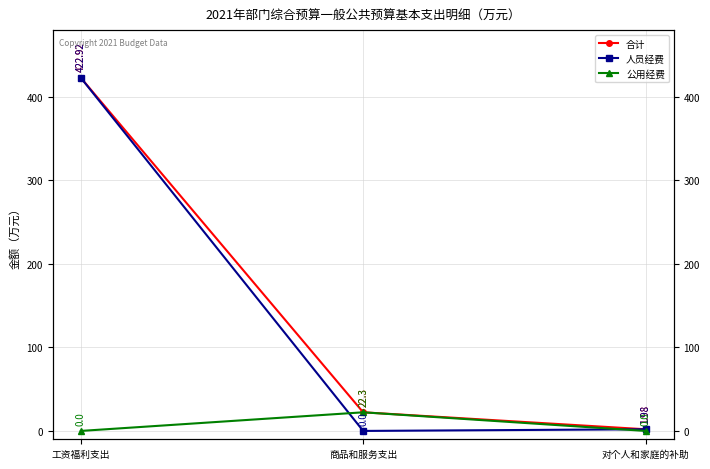

Count the number of categories in the chart.

3